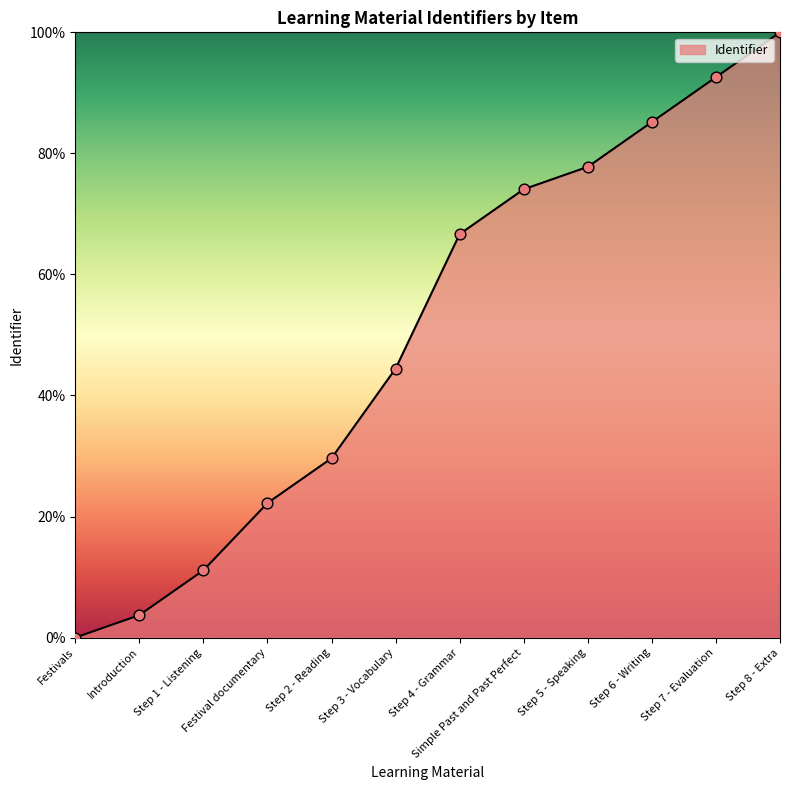

What is the change in value from Step 1 - Listening to Step 8 - Extra?

+88.9